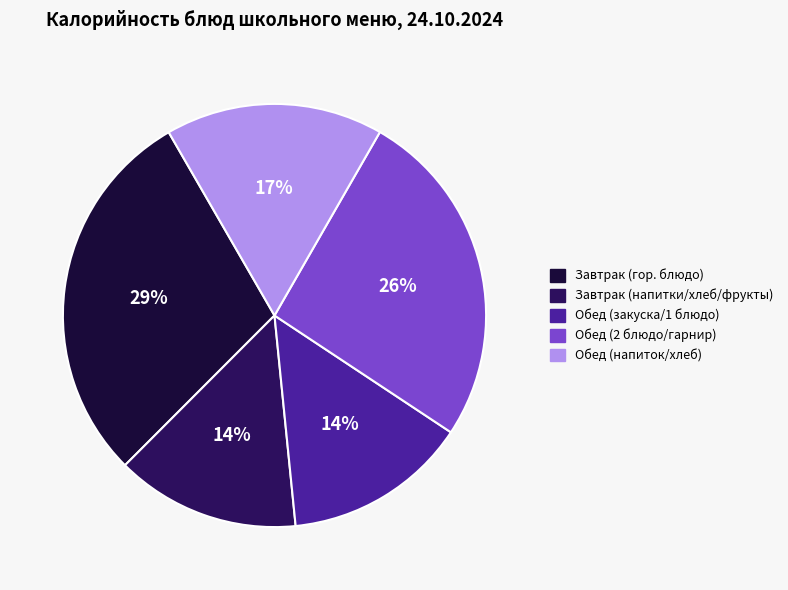

Does any single category account for the majority?

No